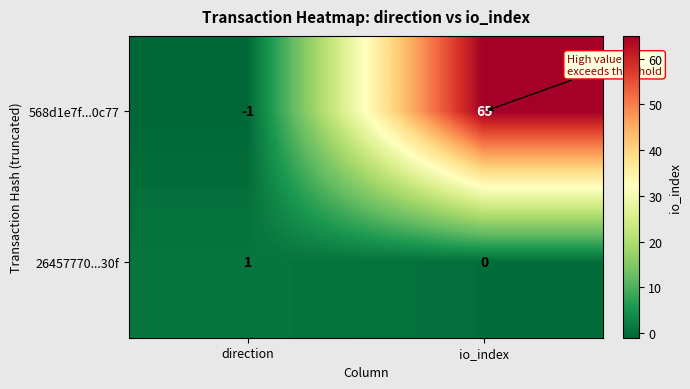

At which category does the chart reach its minimum across all series?

direction